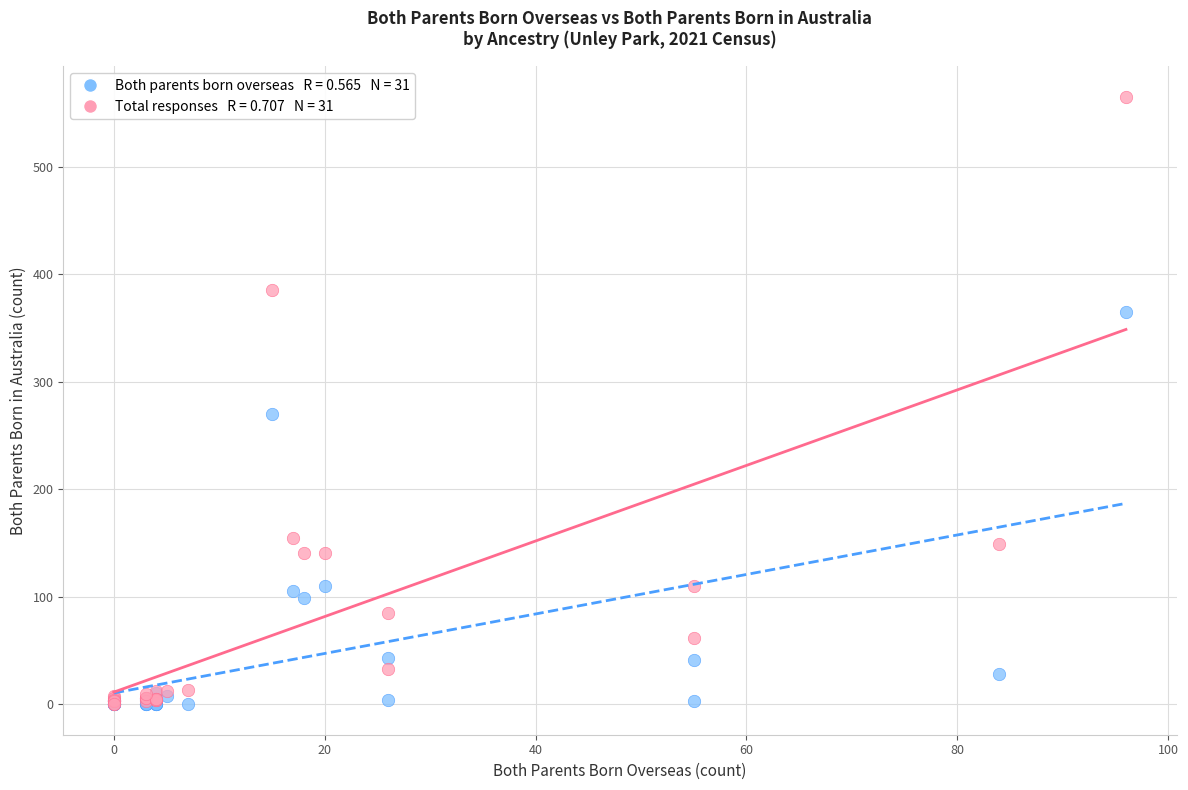

Across all series, what Y value is closest to 282?

270